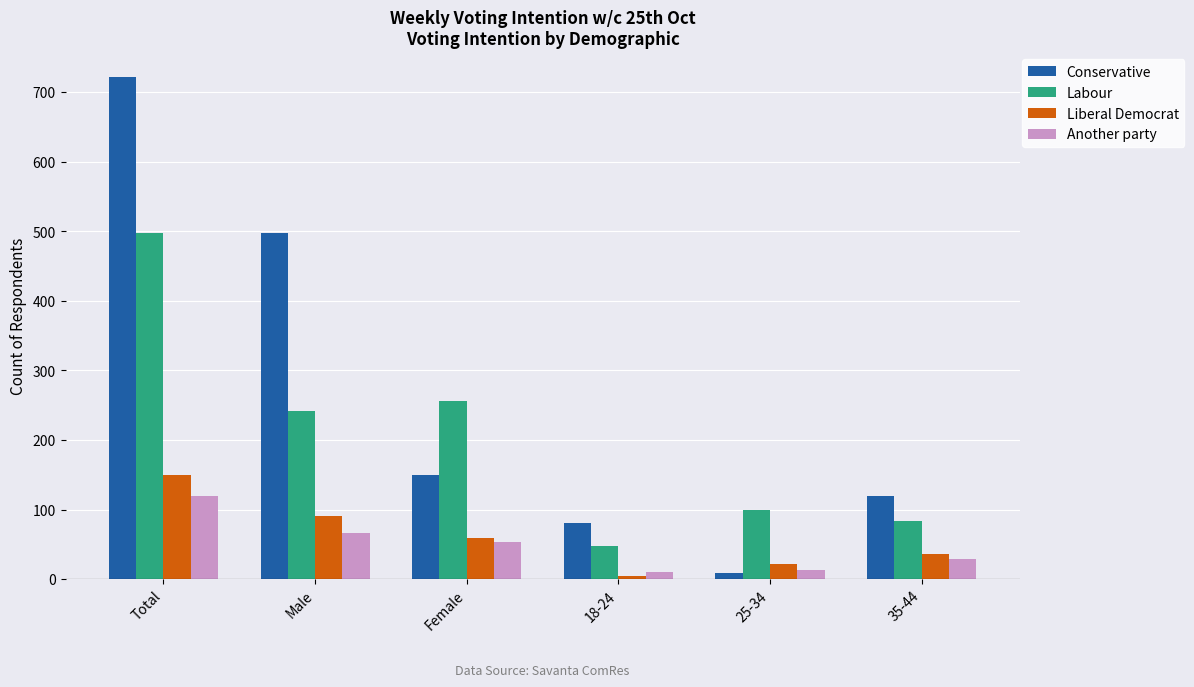

At which label does Liberal Democrat first exceed 59?

Total